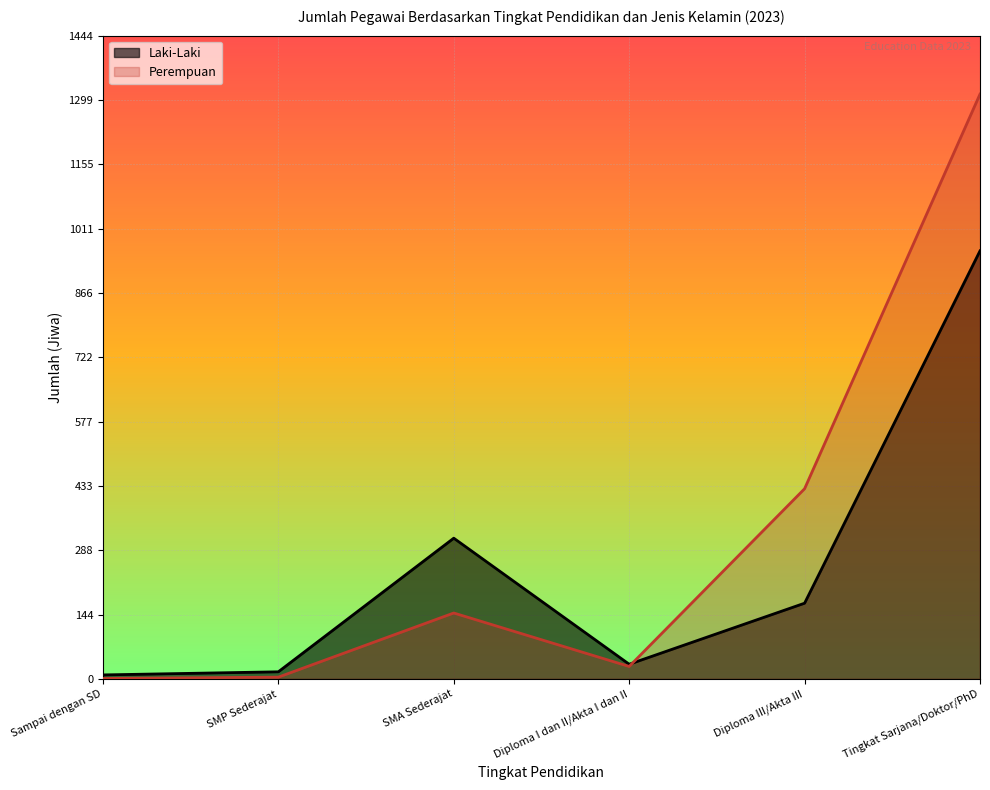

Reading left to right, extract all data points from this chart.

Laki-Laki: Sampai dengan SD=9	SMP Sederajat=16	SMA Sederajat=316	Diploma I dan II/Akta I dan II=33	Diploma III/Akta III=170	Tingkat Sarjana/Doktor/PhD=961
Perempuan: Sampai dengan SD=1	SMP Sederajat=4	SMA Sederajat=148	Diploma I dan II/Akta I dan II=28	Diploma III/Akta III=427	Tingkat Sarjana/Doktor/PhD=1313